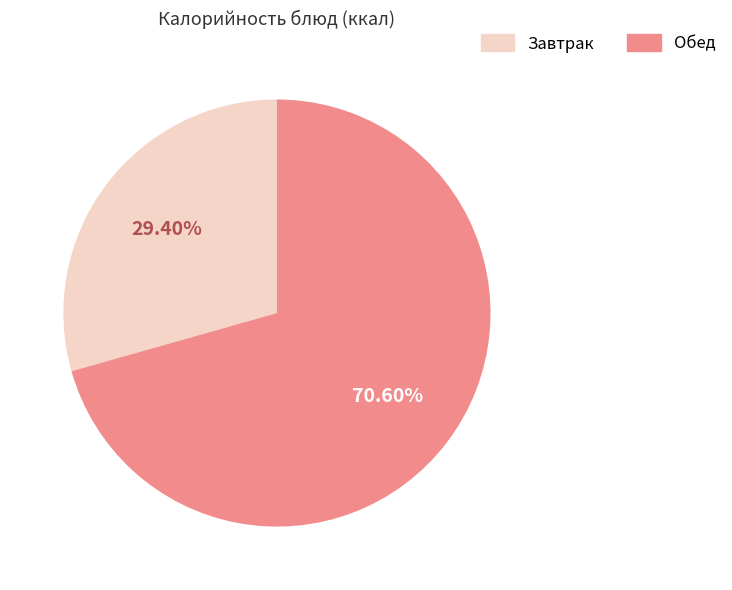

Does any single category account for the majority?

Yes